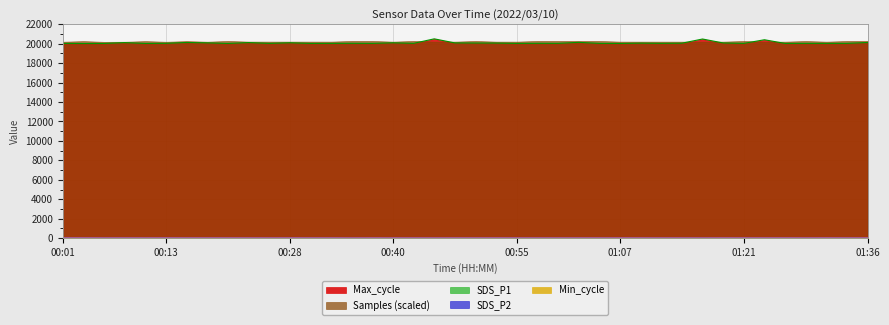

How many values in the Max_cycle series are below 20046?

20